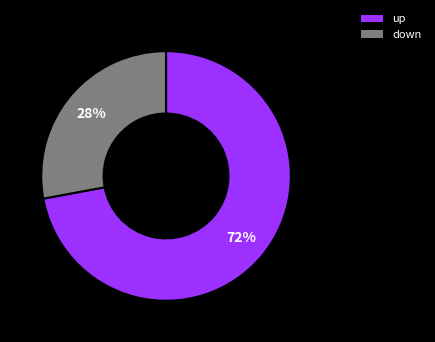

What is the majority slice?

up